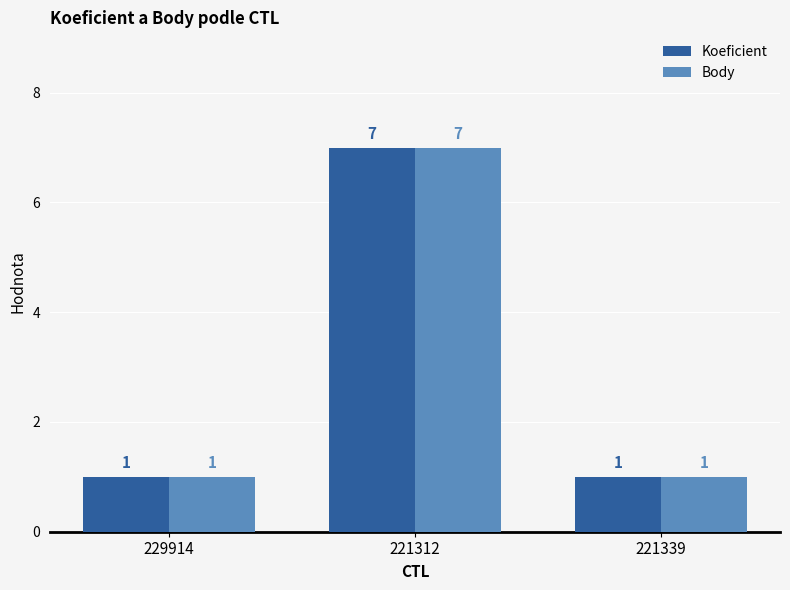

The Koeficient series shows 2 at 221339. True or false?

False